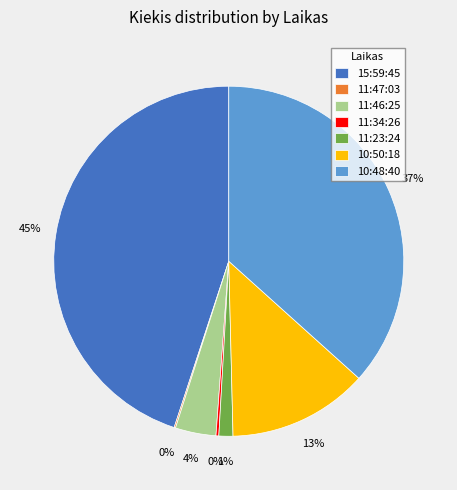

Which category has the biggest portion of the pie?

15:59:45